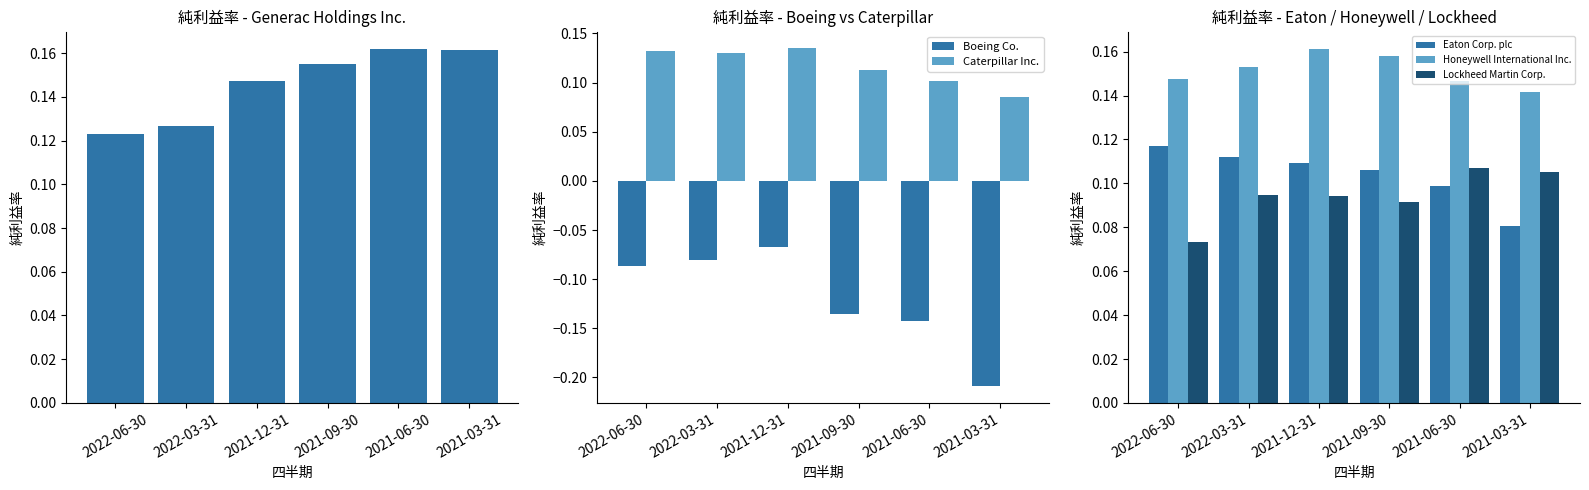

What is the sum of all 純利益率 values?

0.9